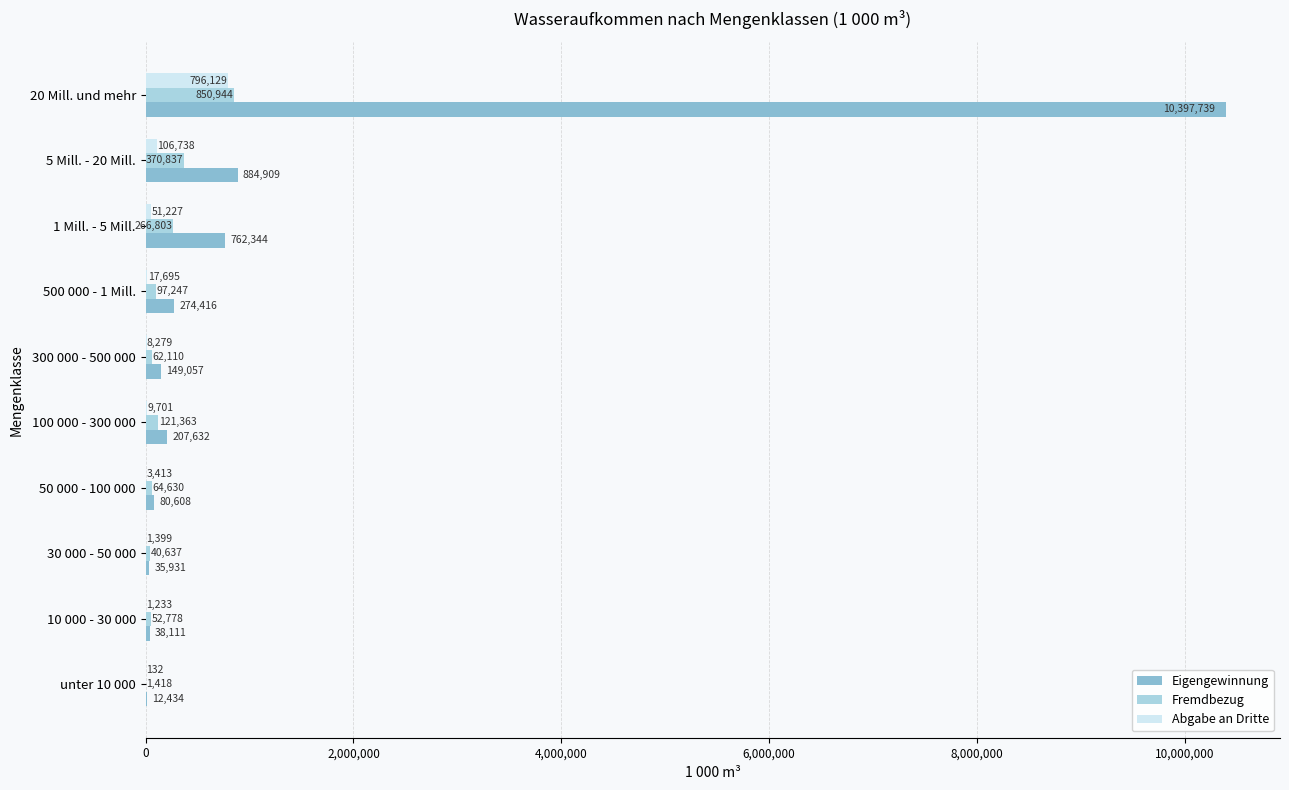

At which label does Eigengewinnung reach its peak?

20 Mill. und mehr